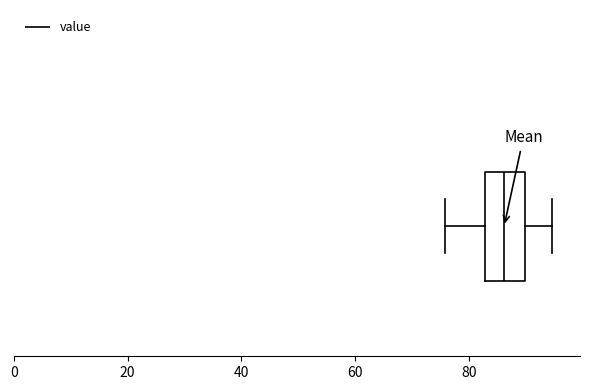

Read this box plot against the x-axis: the position of the median line, the range covered by the box, and the ends of both whiskers. The values are not printed on the chart, so give them approximately, as read against the axis.

median 86, box 82 to 90, whiskers 76 to 94